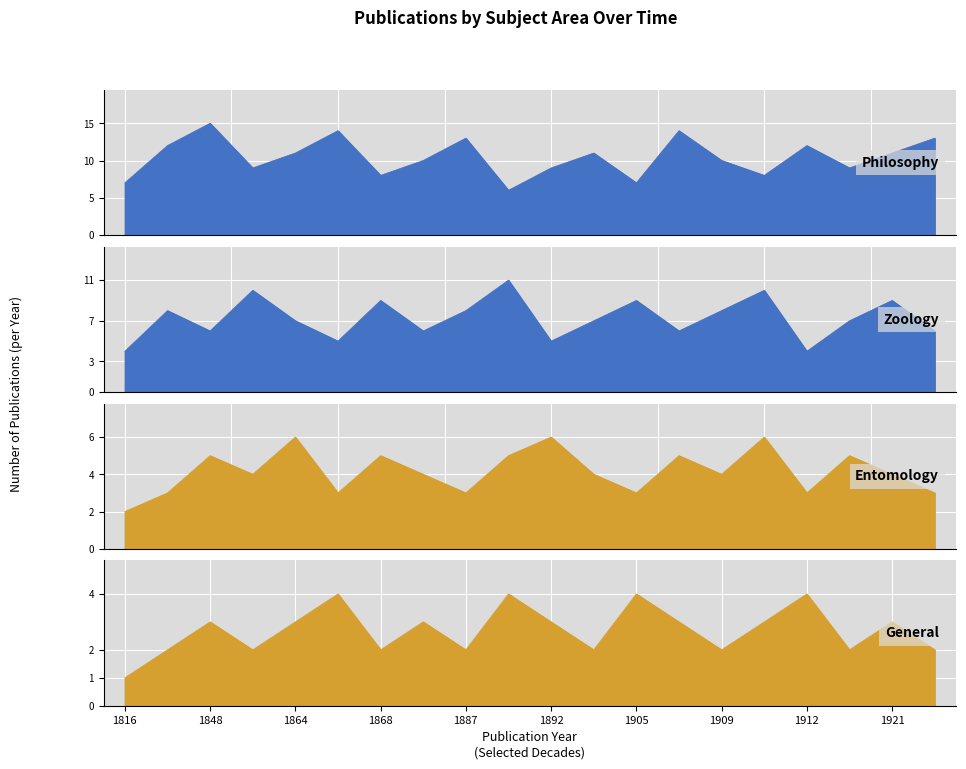

The Zoology series shows 3 at 1887. True or false?

False